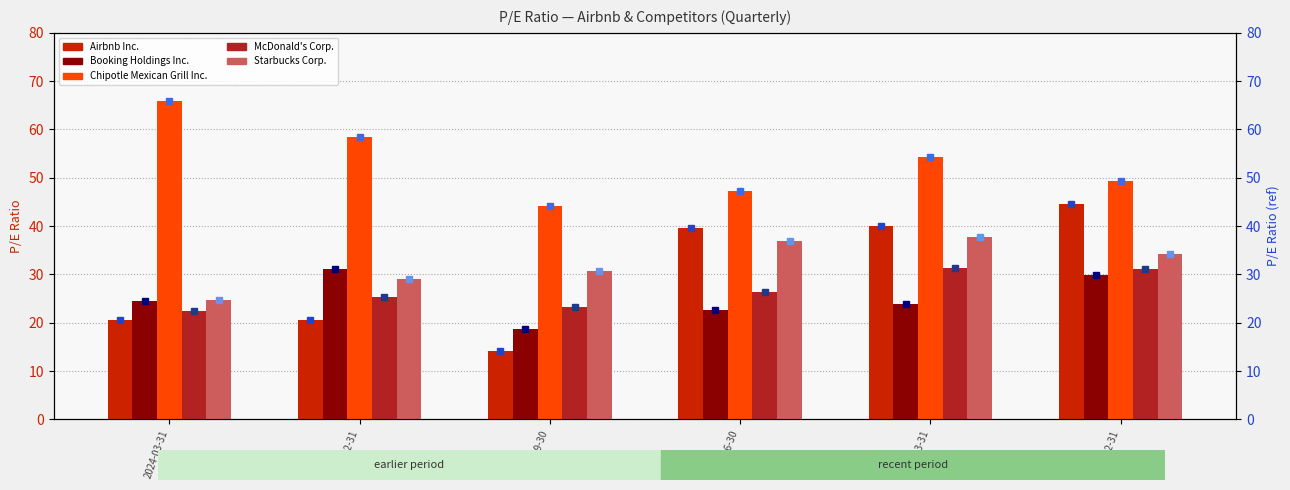

At 2022-12-31, list the series in order from smallest to largest.

Booking Holdings Inc., McDonald's Corp., Starbucks Corp., Airbnb Inc., Chipotle Mexican Grill Inc.